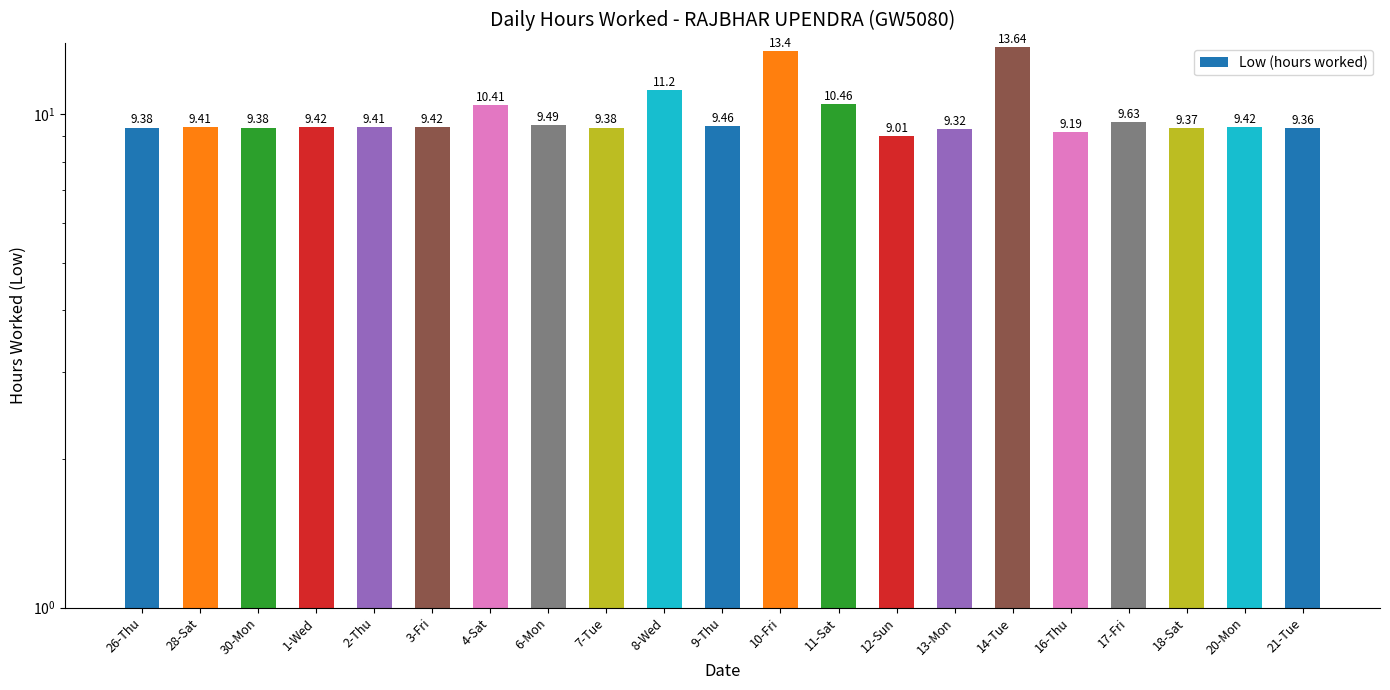

Approximately how many times larger is the value at 21-Tue compared to 18-Sat?

1.0